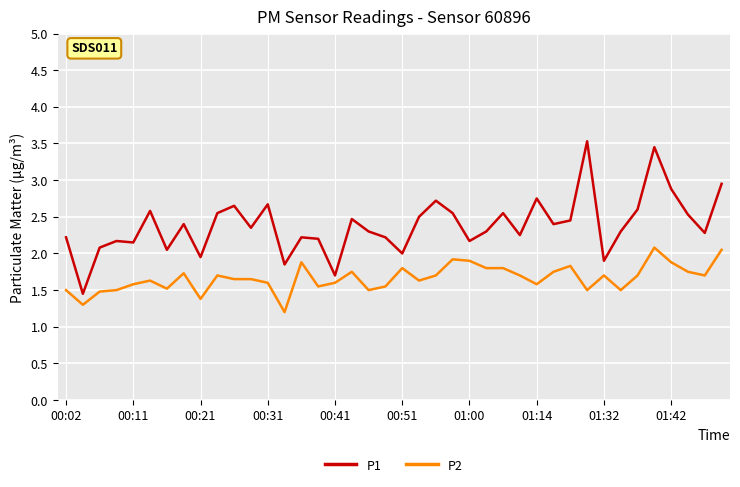

True or false: P2 has more than 2 points higher than both neighbors.

True